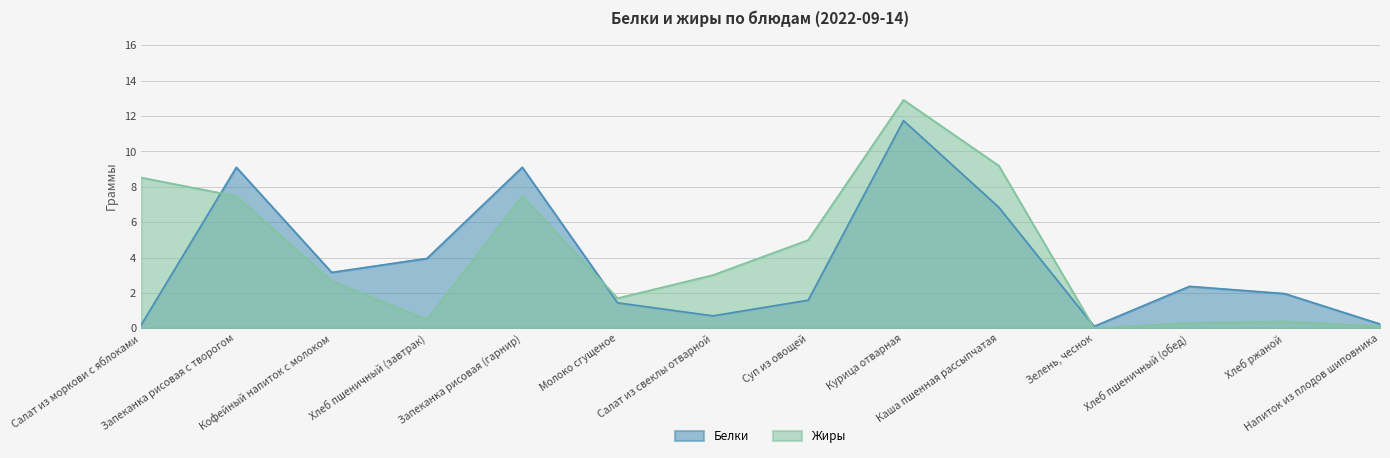

Reading right to left, what are all the values shown in this chart?

Белки: 0.2	2.0	2.4	0.1	6.8	11.7	1.6	0.7	1.4	9.1	4.0	3.2	9.1	0.2
Жиры: 0.1	0.4	0.3	0.0	9.2	12.9	5.0	3.0	1.7	7.5	0.5	2.7	7.5	8.5